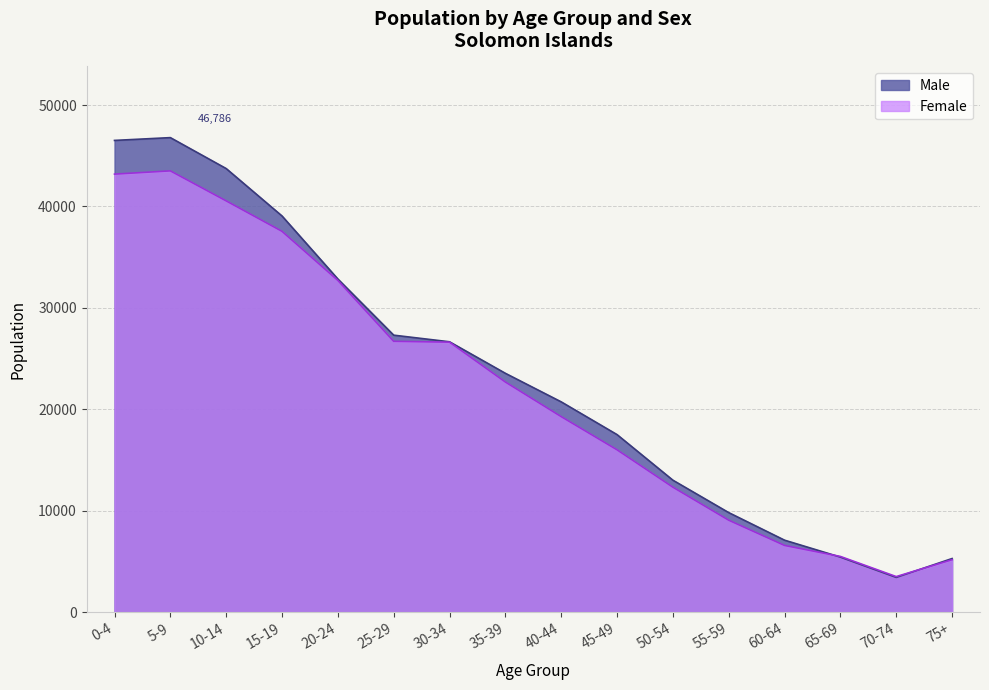

How many values in the Female series exceed 22689?

7